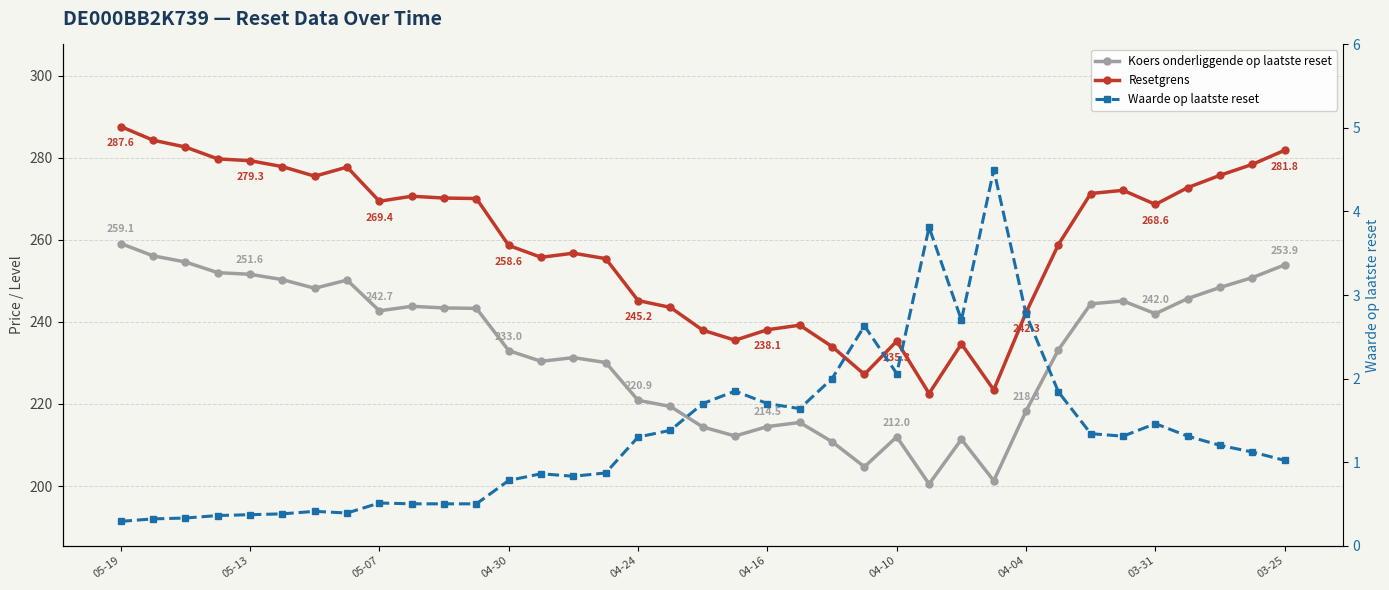

Reading right to left, list all the values displayed in this chart.

Koers onderliggende op laatste reset: 253.9	250.8	248.4	245.7	242.0	245.1	244.4	233.2	218.3	201.3	211.4	200.5	212.0	204.7	210.8	215.5	214.5	212.2	214.4	219.4	220.9	230.1	231.3	230.4	233.0	243.3	243.4	243.8	242.7	250.2	248.2	250.3	251.6	252.0	254.6	256.1	259.1
Resetgrens: 281.8	278.4	275.7	272.7	268.6	272.1	271.3	258.9	242.3	223.4	234.7	222.6	235.3	227.2	234.0	239.2	238.1	235.5	238.0	243.5	245.2	255.4	256.7	255.7	258.6	270.1	270.2	270.6	269.4	277.7	275.5	277.8	279.3	279.7	282.6	284.3	287.6
Waarde op laatste reset: 1.0	1.1	1.2	1.3	1.5	1.3	1.3	1.8	2.8	4.5	2.7	3.8	2.1	2.6	2.0	1.6	1.7	1.9	1.7	1.4	1.3	0.9	0.8	0.9	0.8	0.5	0.5	0.5	0.5	0.4	0.4	0.4	0.4	0.4	0.3	0.3	0.3